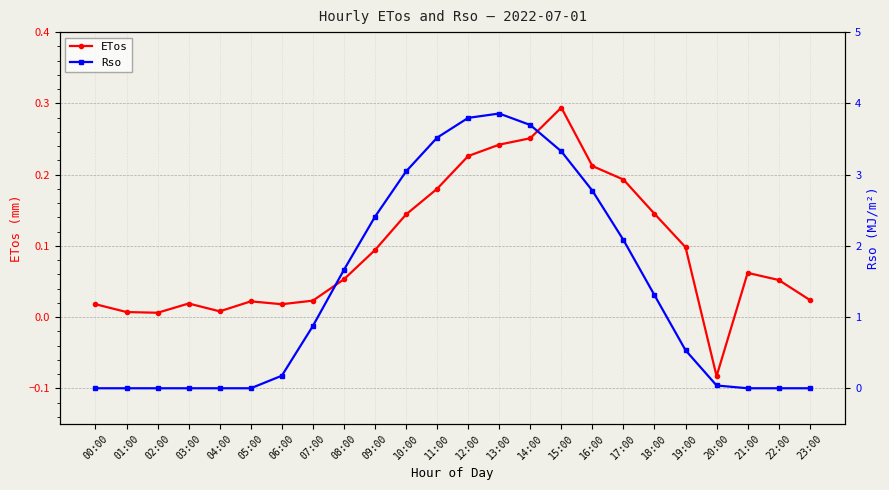

What is the total value across all series at 07:00?

0.9